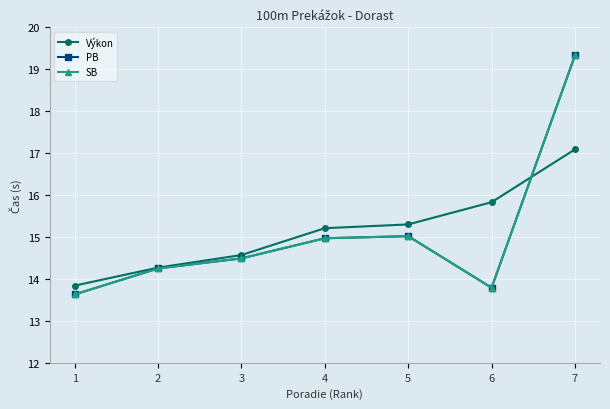

Is this an area chart (filled region under the line)?

No